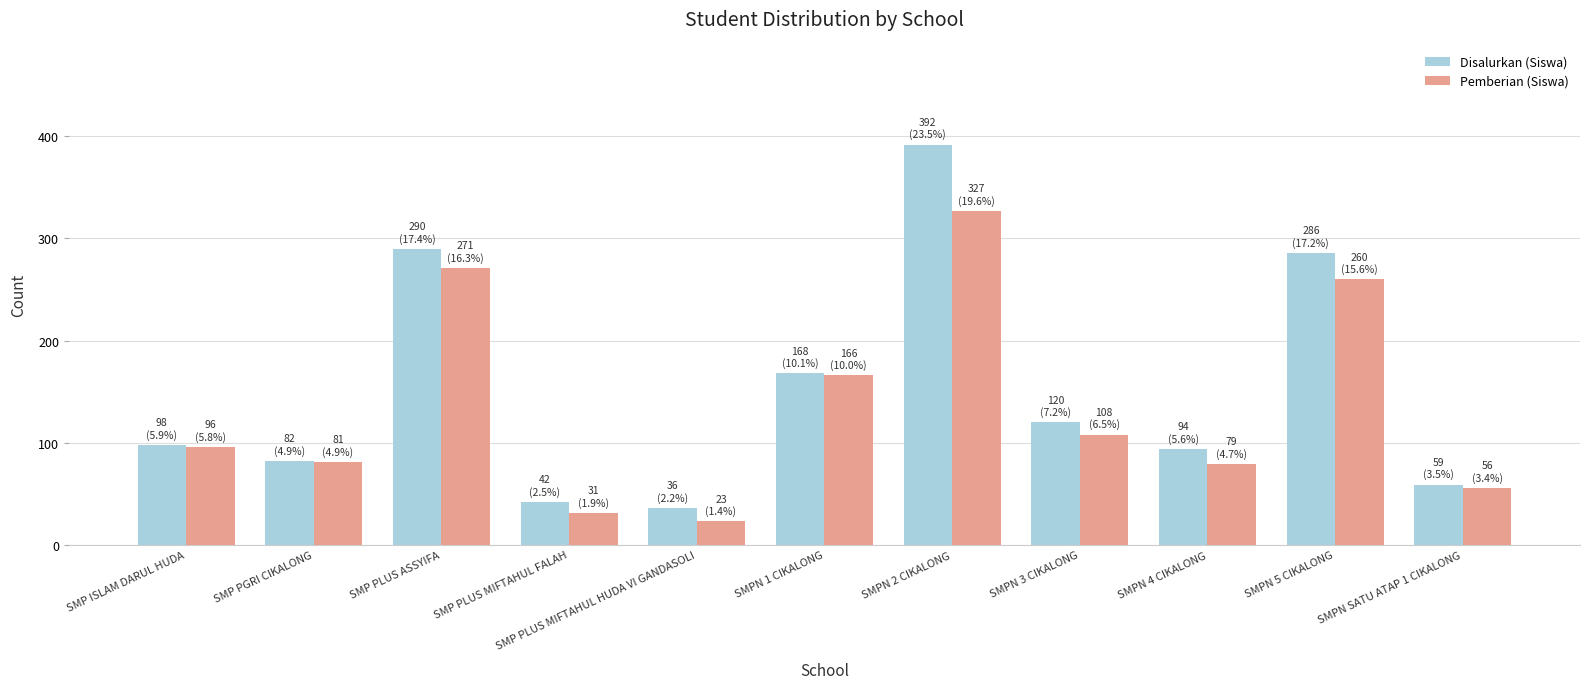

What value does the Pemberian (Siswa) series have at SMP ISLAM DARUL HUDA, to the nearest 50?

100